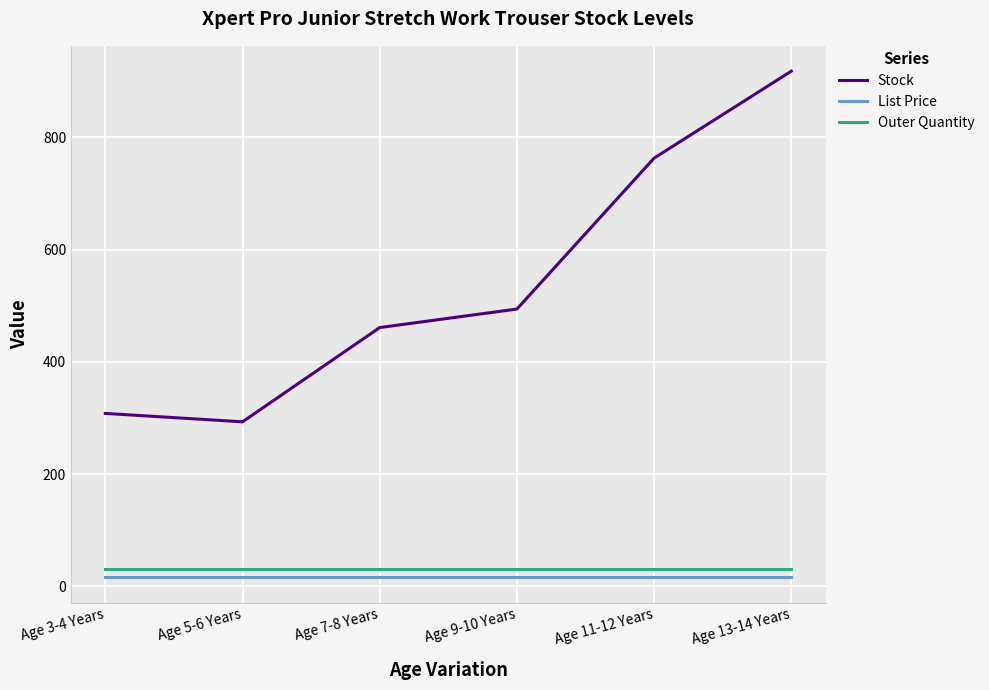

Where is Stock nearest to the value 605?

Age 9-10 Years